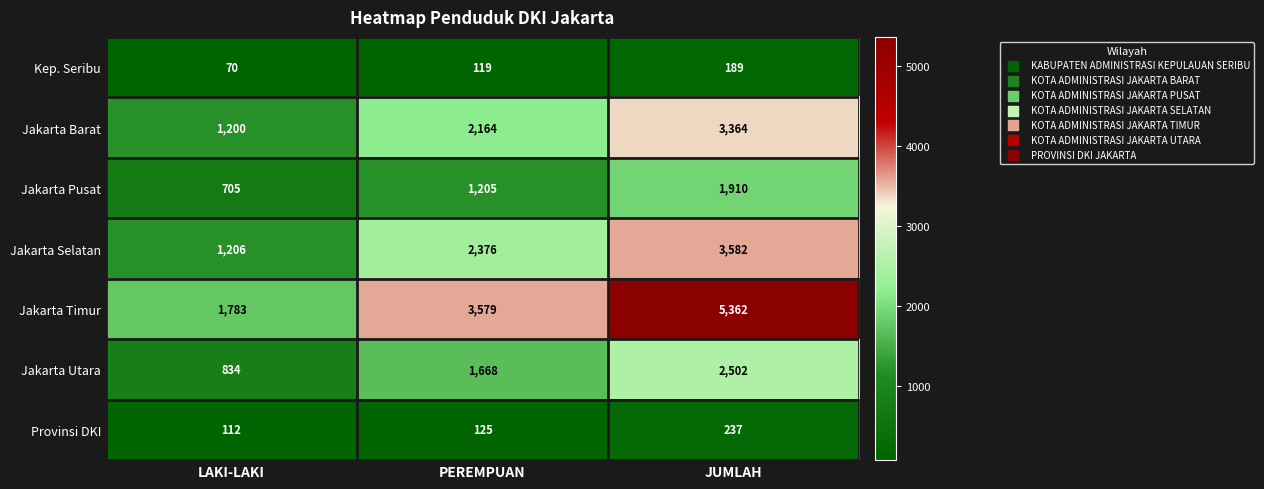

Reading left to right, transcribe all the data shown in this chart.

Kep. Seribu: 70	119	189
Jakarta Barat: 1200	2164	3364
Jakarta Pusat: 705	1205	1910
Jakarta Selatan: 1206	2376	3582
Jakarta Timur: 1783	3579	5362
Jakarta Utara: 834	1668	2502
Provinsi DKI: 112	125	237